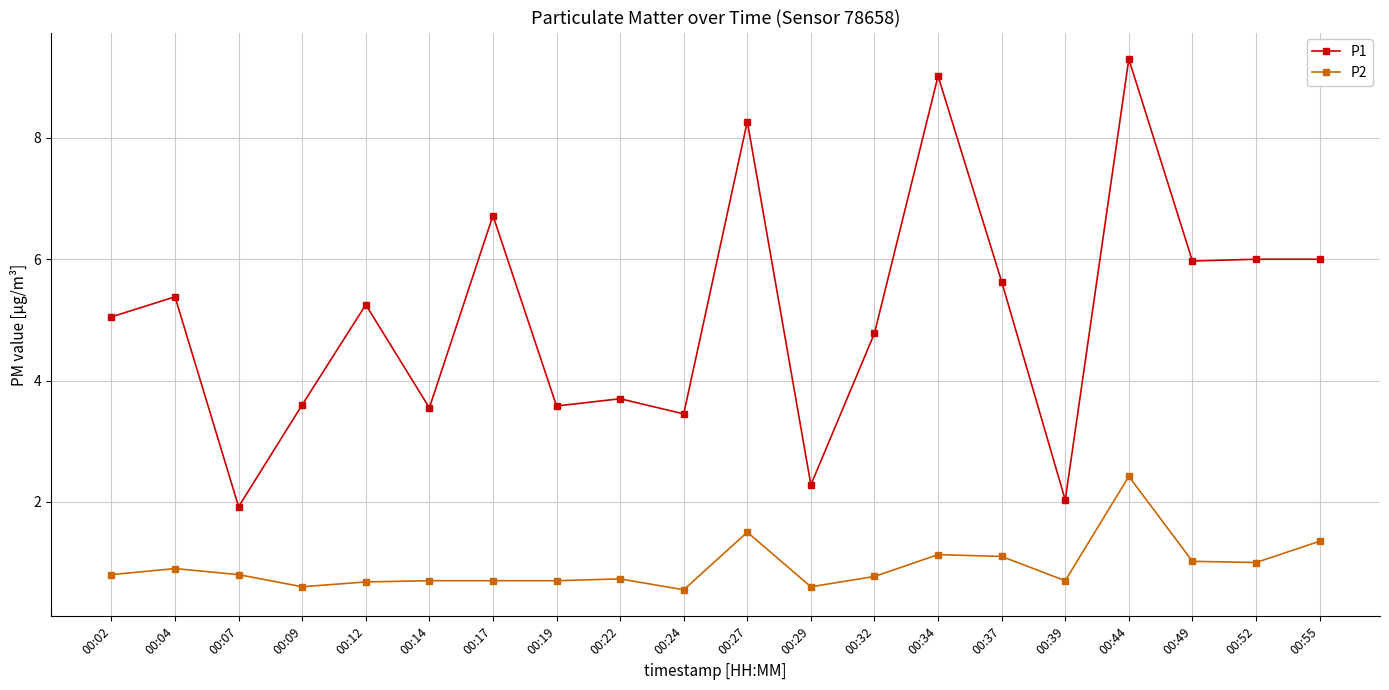

True or false: P2 and P1 intersect in this chart.

False